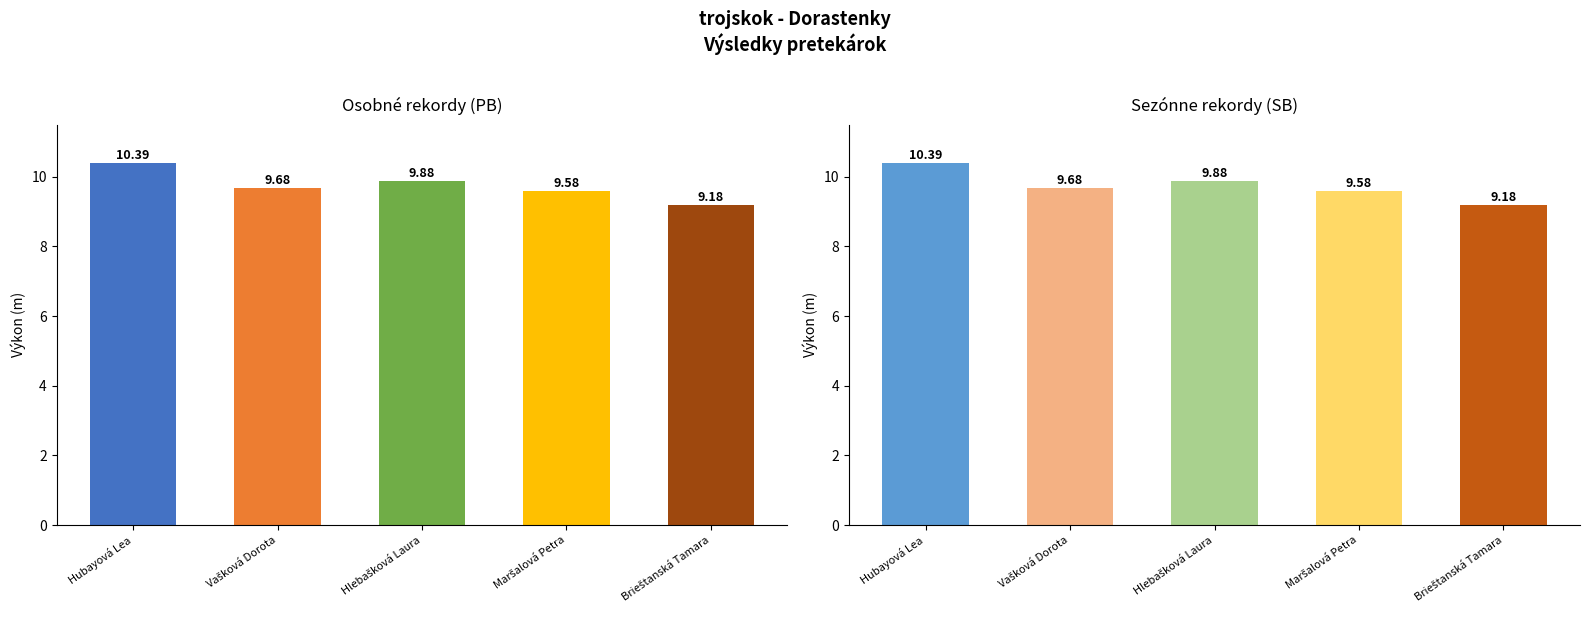

How many distinct data groups are displayed?

2